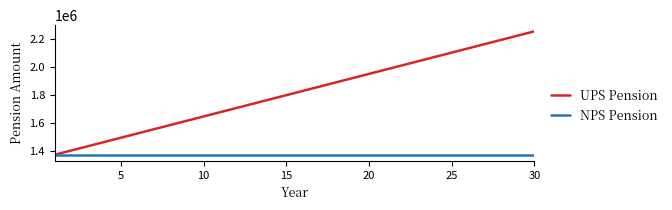

What is the minimum value for NPS Pension?

1369865.2